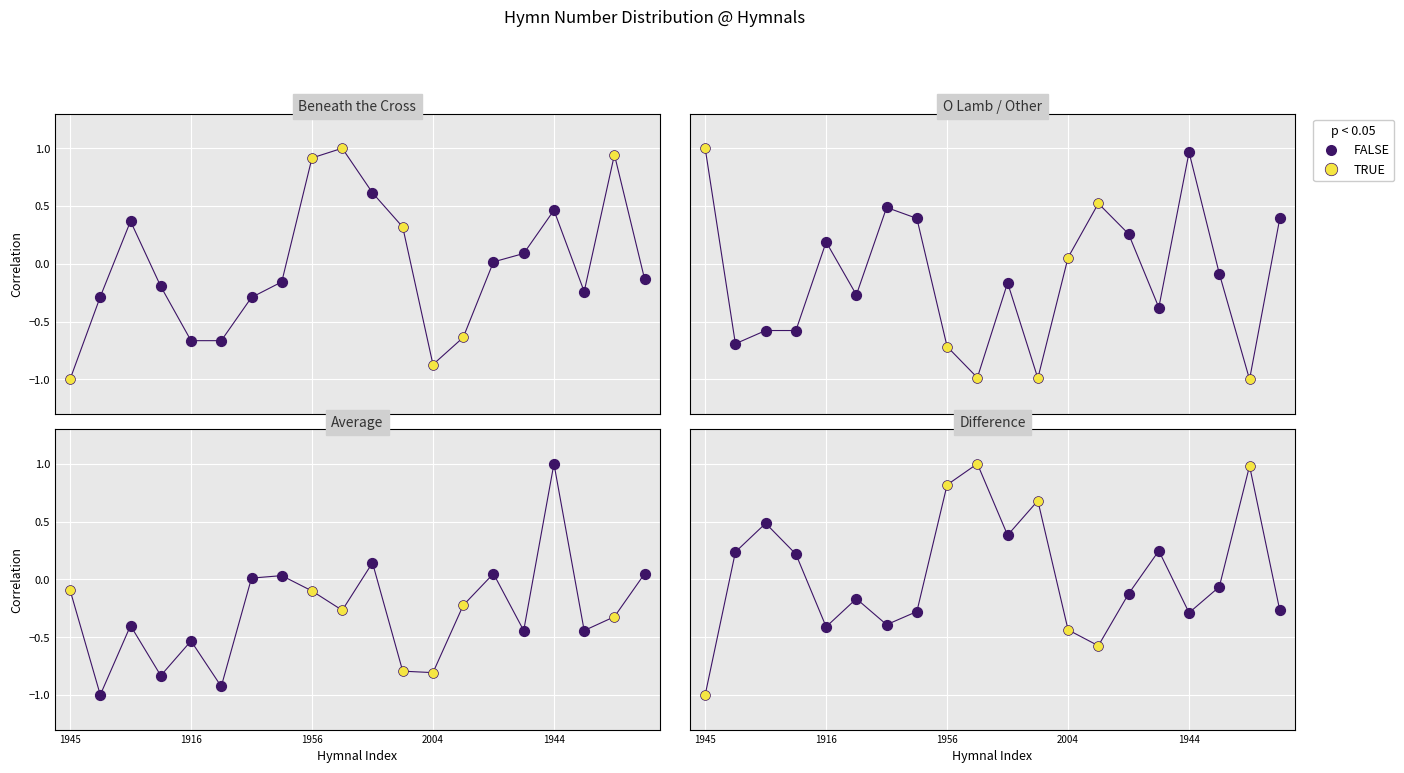

At which category is the sum across all series the highest?

1944